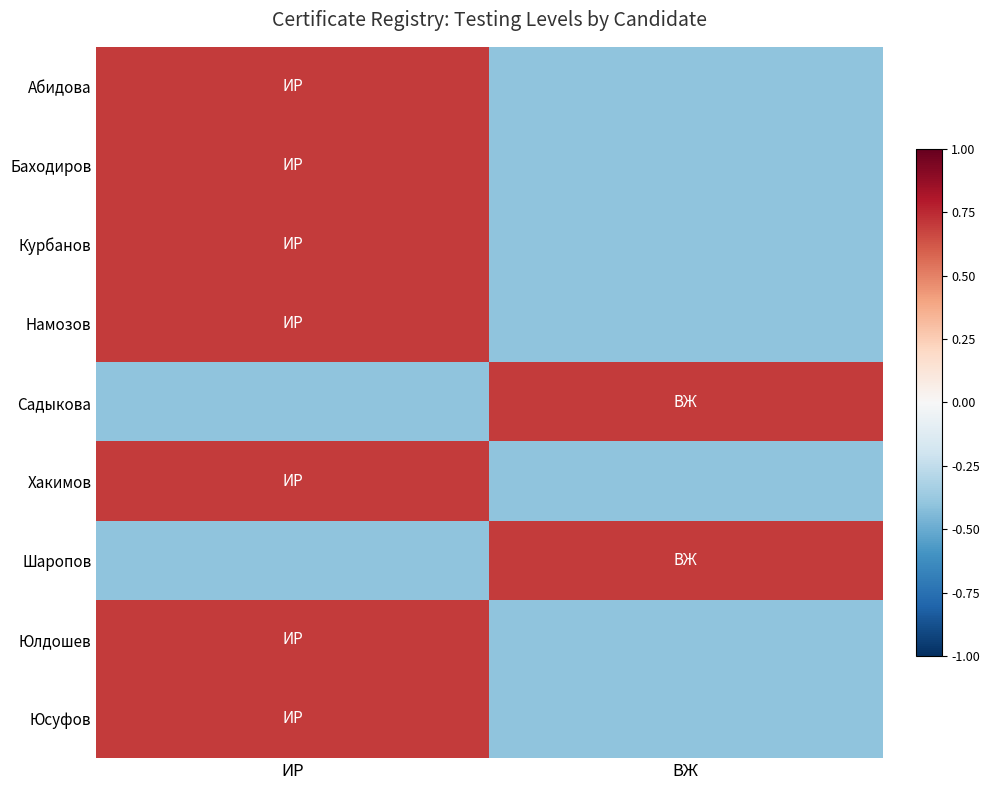

At which category is the sum across all series the highest?

ИР